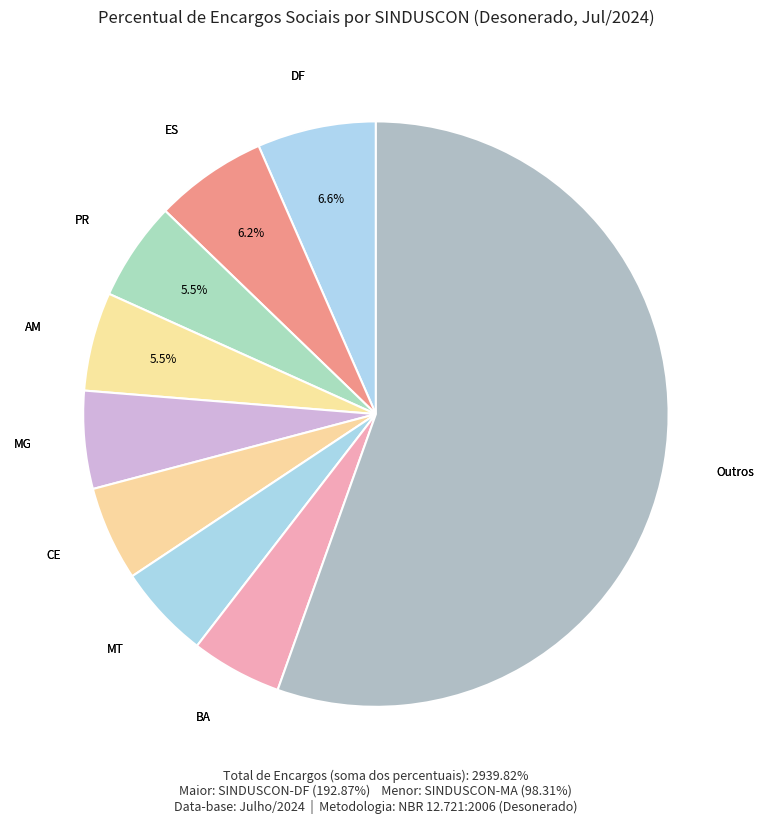

How many slices are in this pie chart?

9